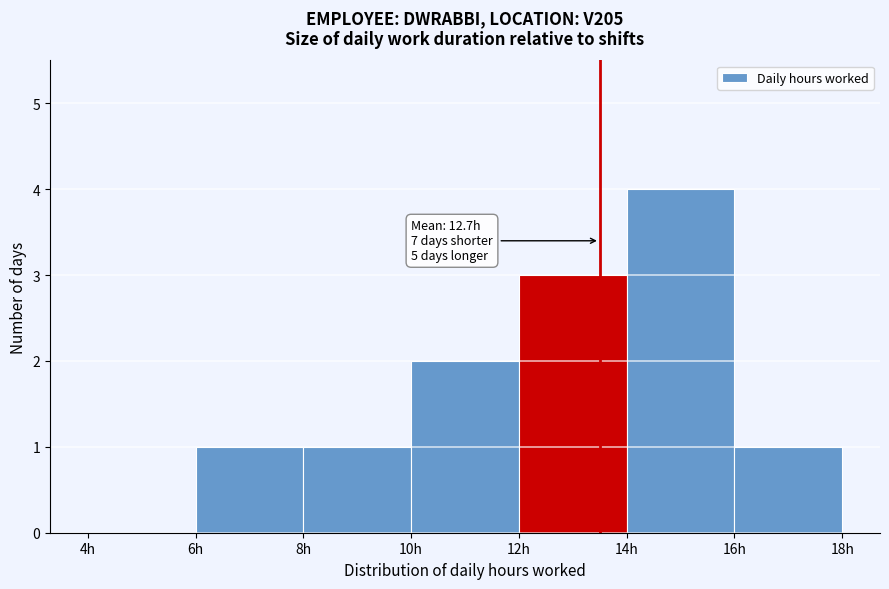

Over which range of the x-axis is the bar tallest?

14 to 16